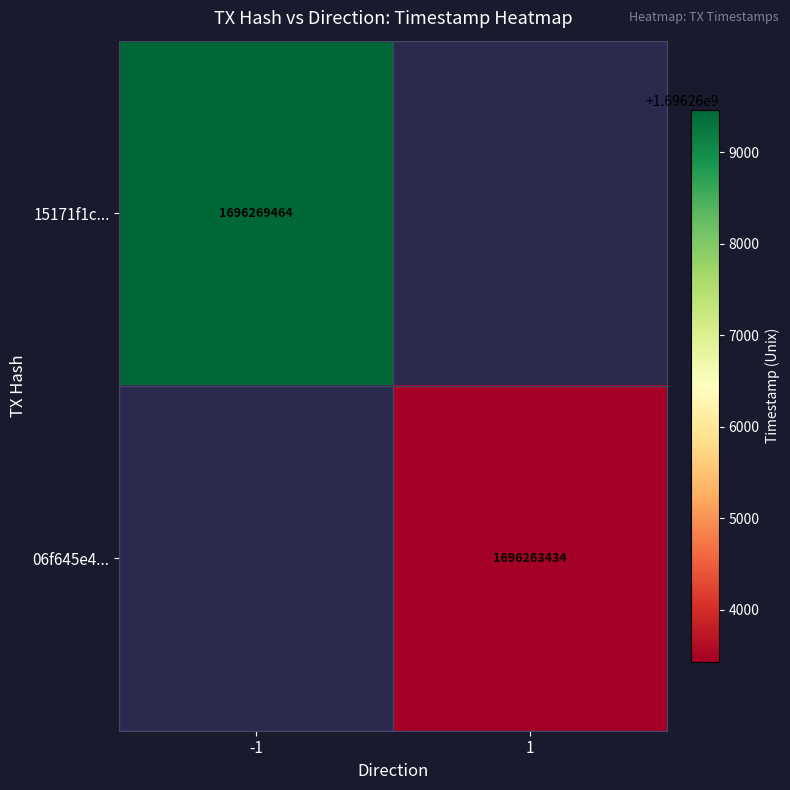

At how many categories does at least one series exceed 1696264727?

1